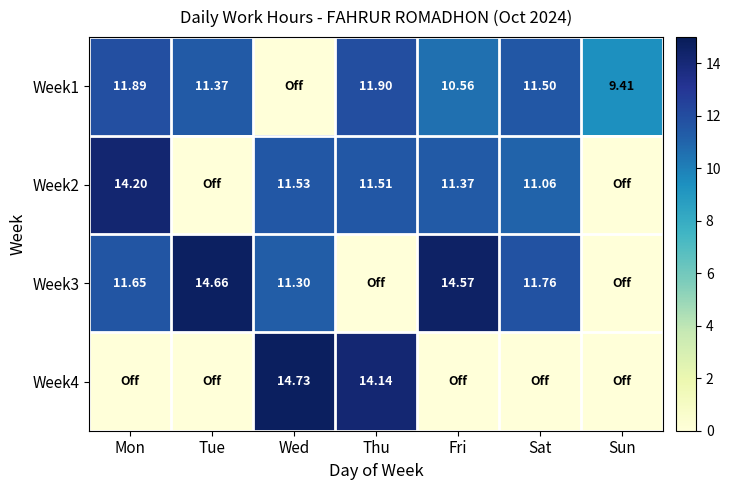

Is the value of Week1 at Sat greater than the value of Week4 at Wed?

No